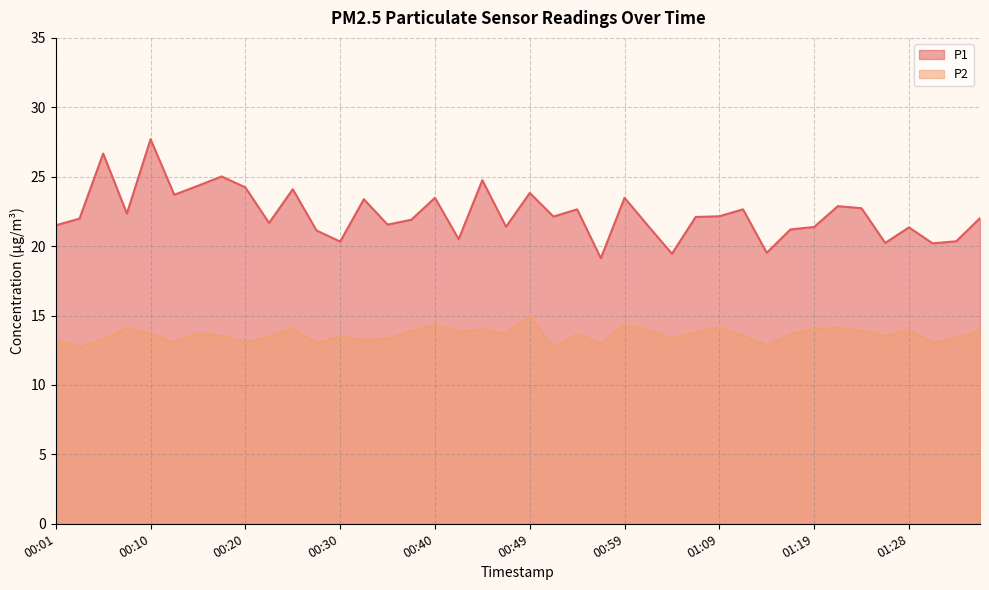

What is the value of the P1 point at the 20th from the left?

21.4